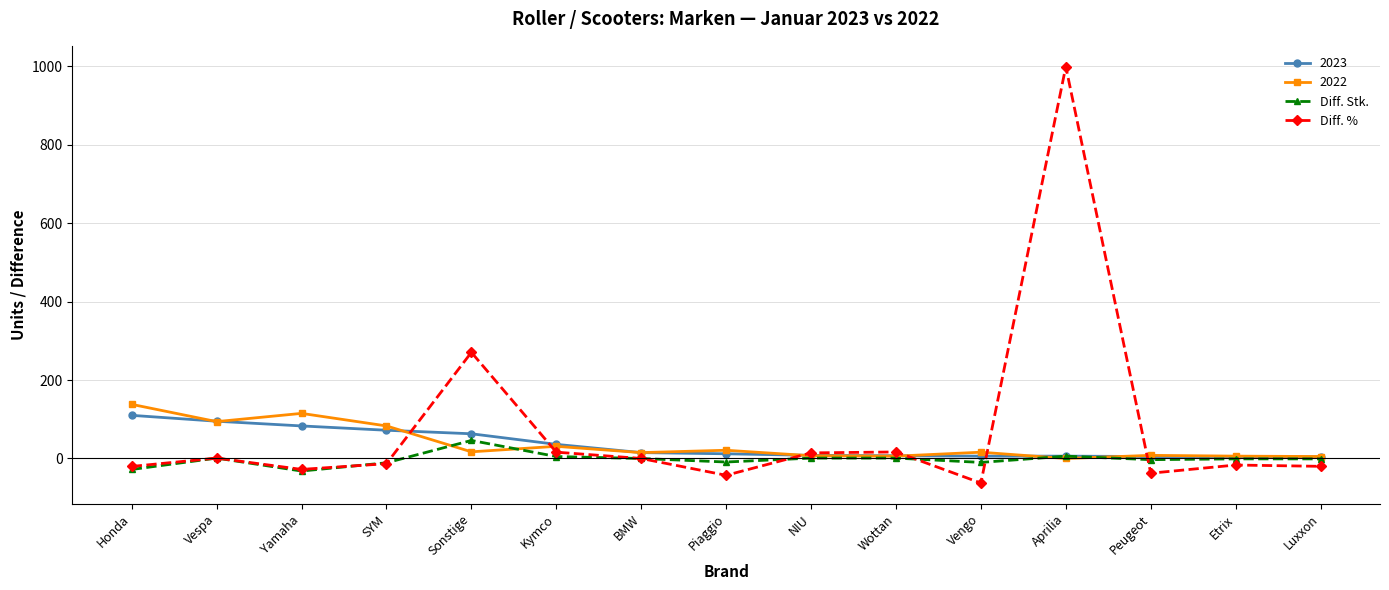

Is this an area chart (filled region under the line)?

No